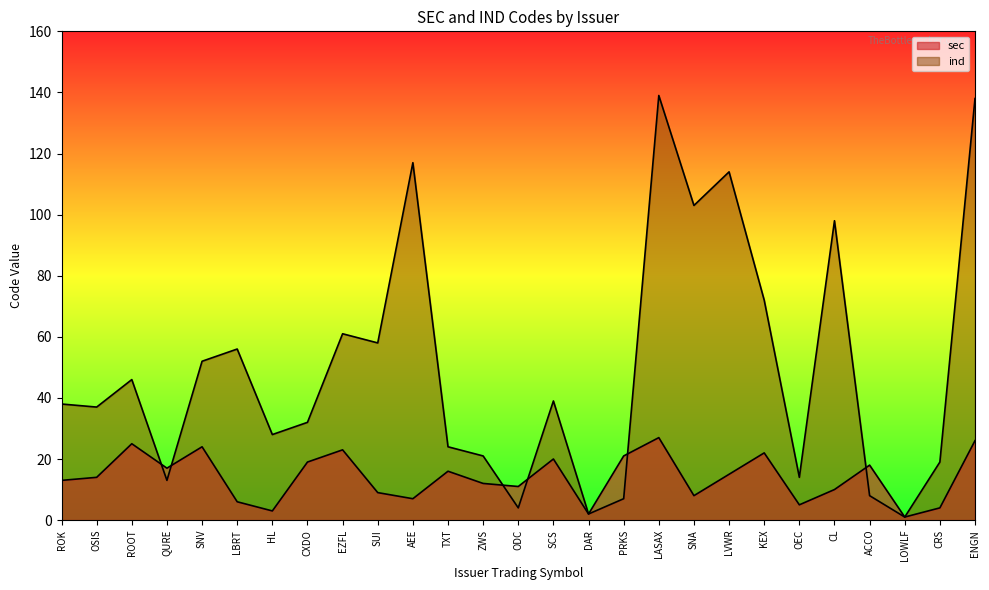

Where is the first local maximum for ind?

ROOT